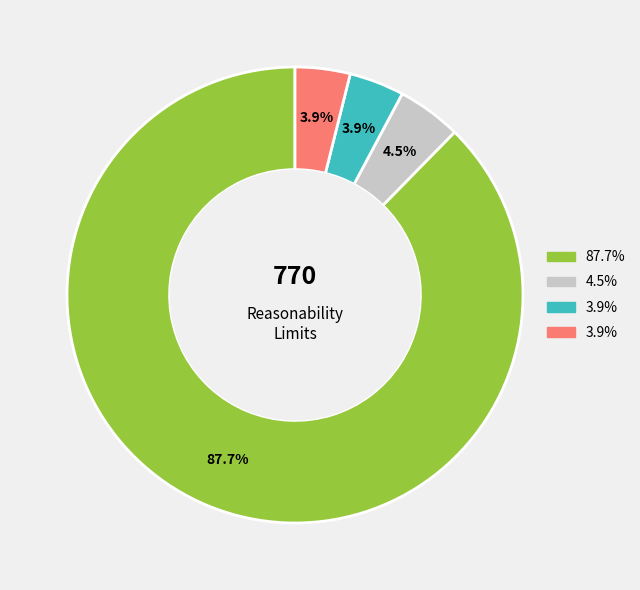

Does any single category account for the majority?

Yes